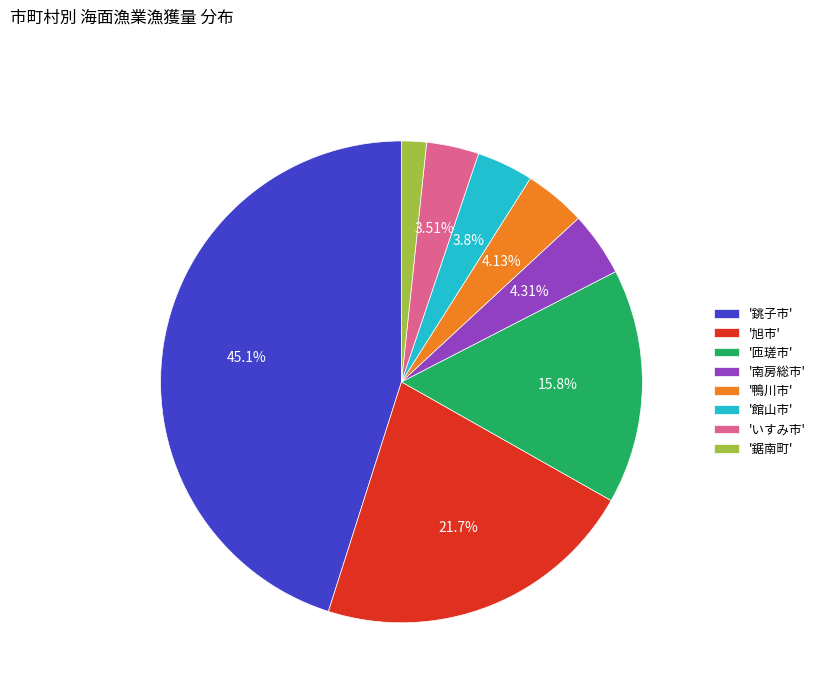

How many segments does this pie chart have?

8